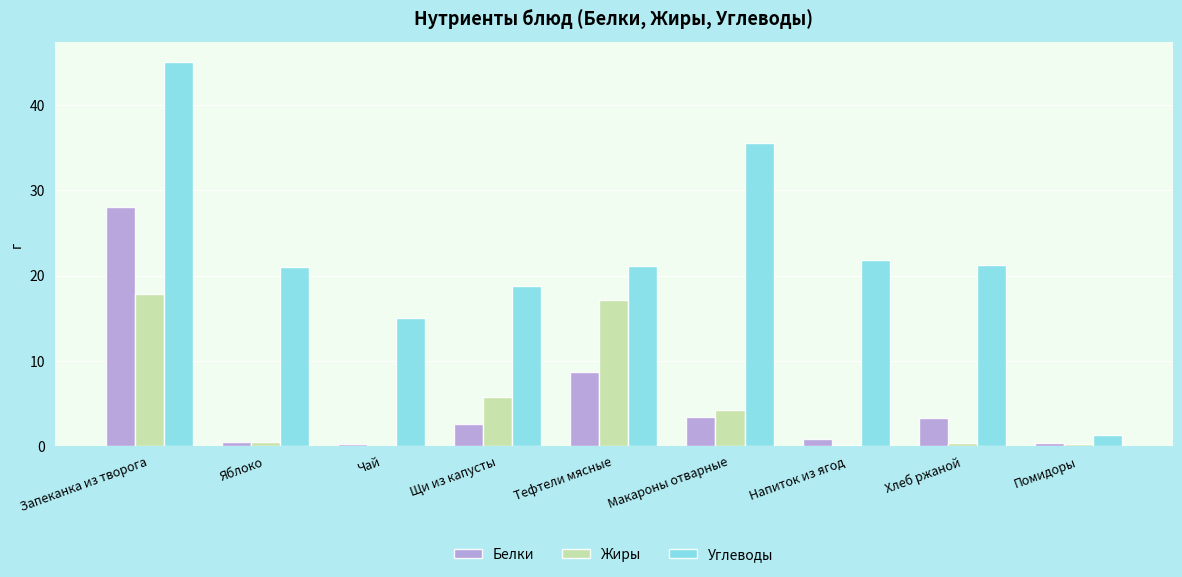

Where is Белки nearest to the value 14?

Тефтели мясные